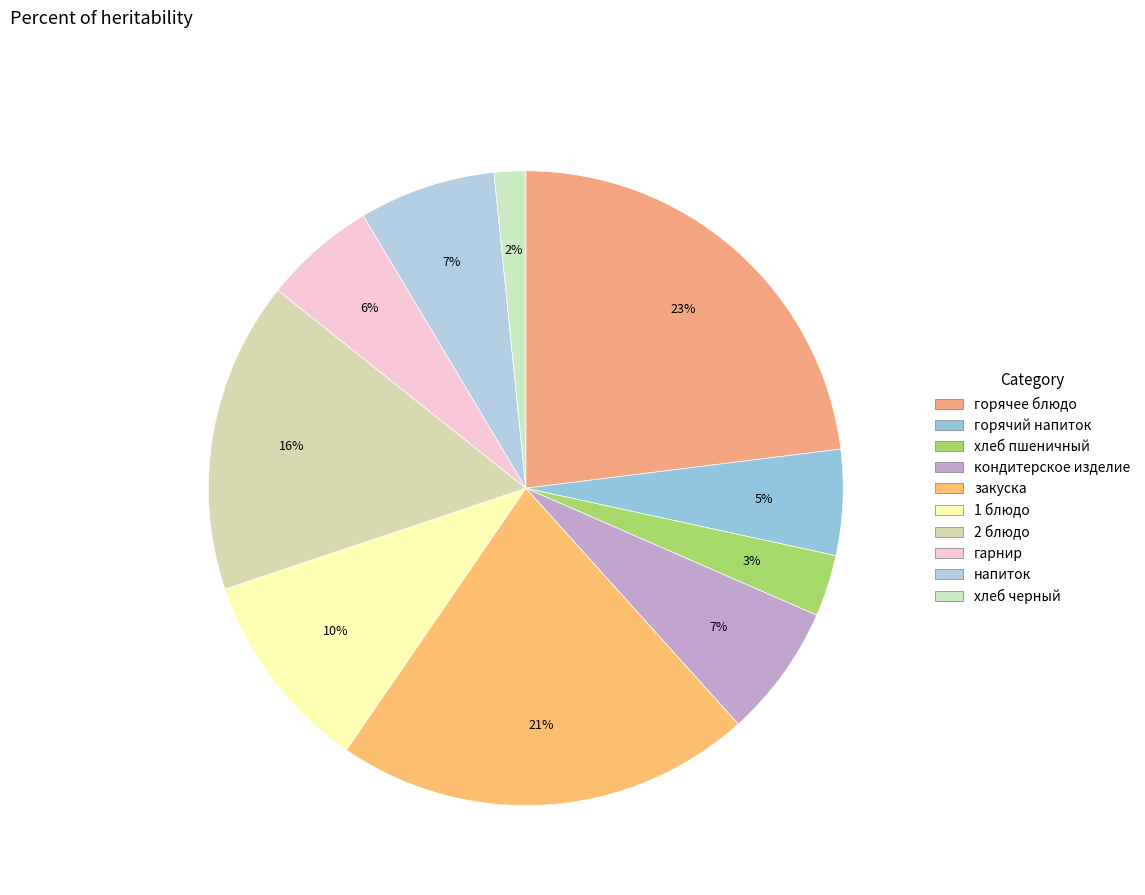

How many segments does this pie chart have?

10